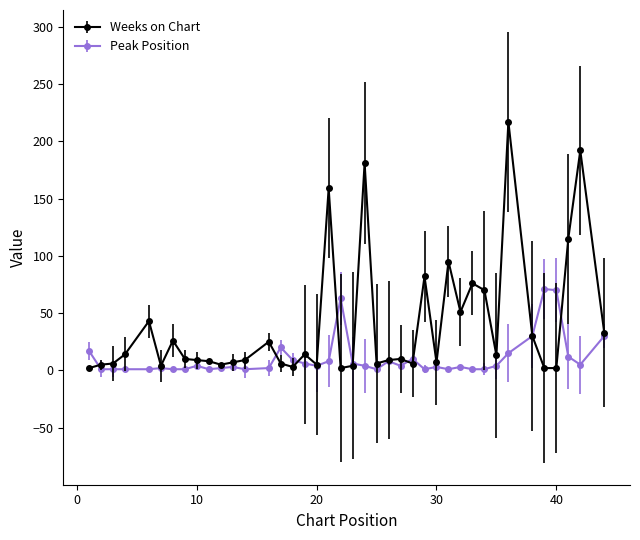

How many lines are shown in the chart?

2